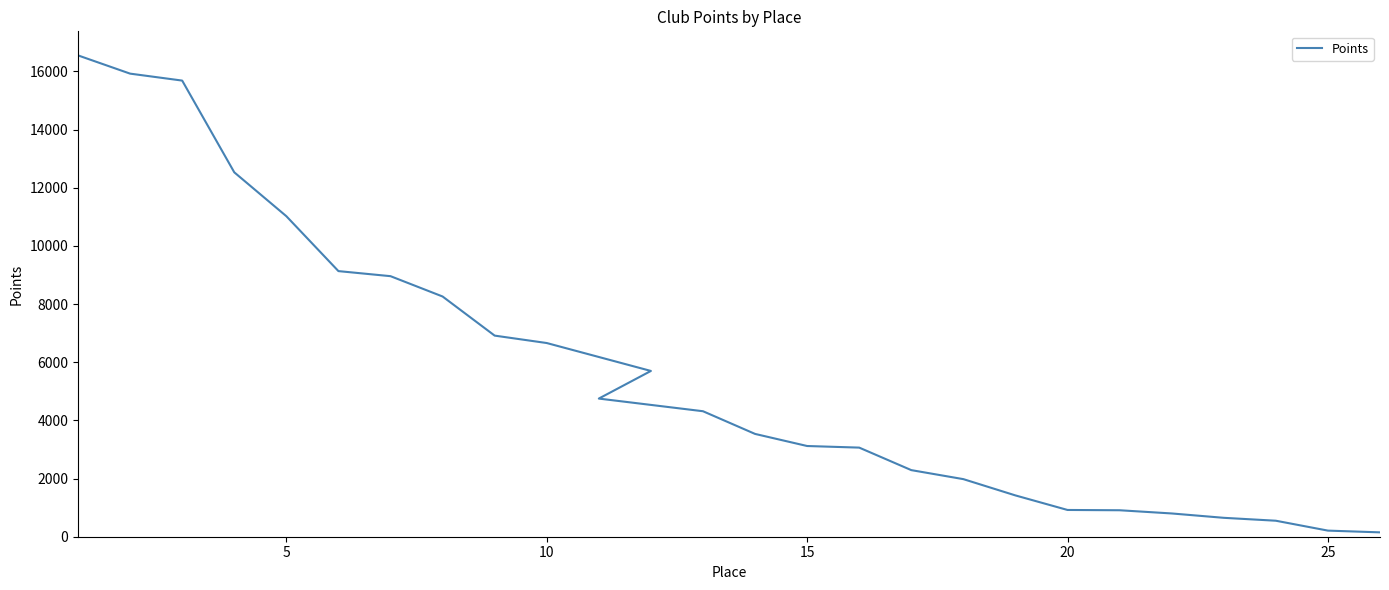

Count the number of data series in this chart.

1